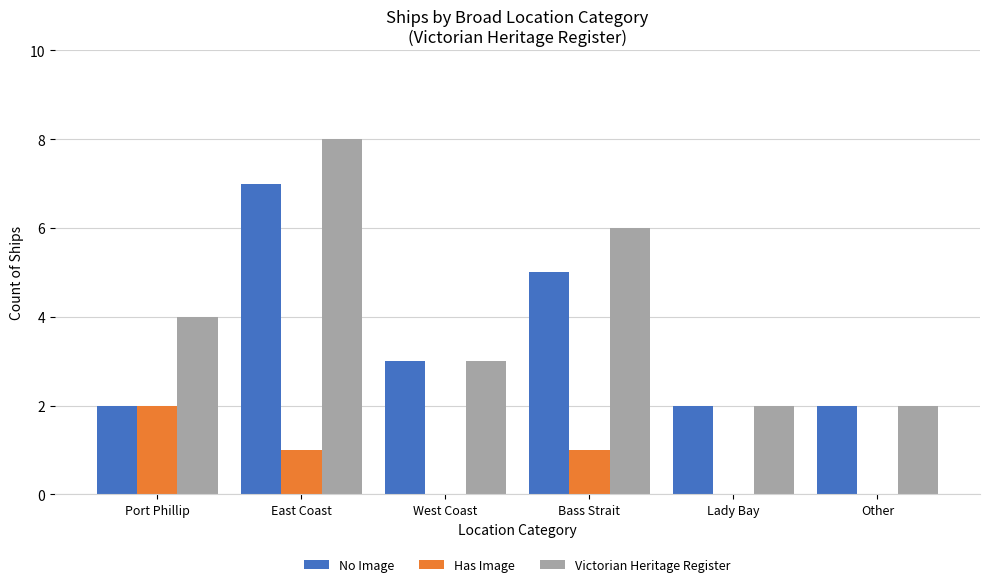

Is it true that No Image equals 11 at East Coast?

False